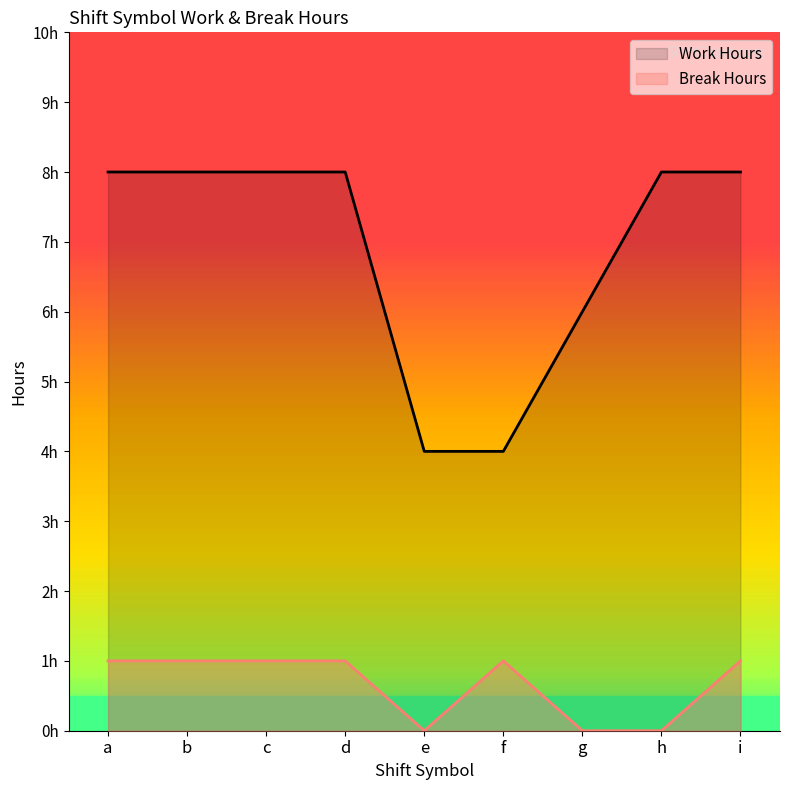

The value of Work Hours at b is 11. True or false?

False